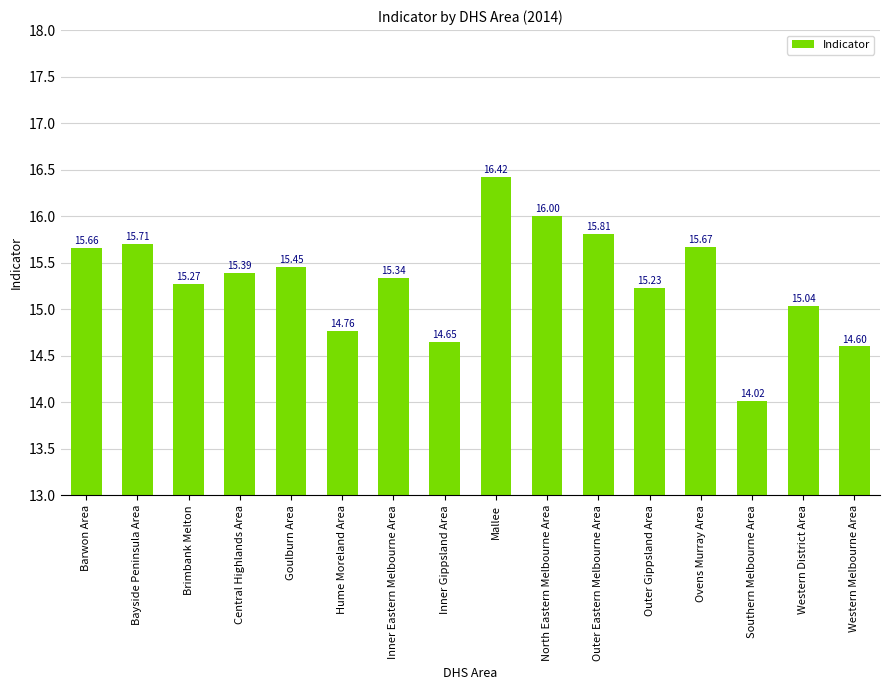

Between Western Melbourne Area and Inner Eastern Melbourne Area, which is larger?

Inner Eastern Melbourne Area